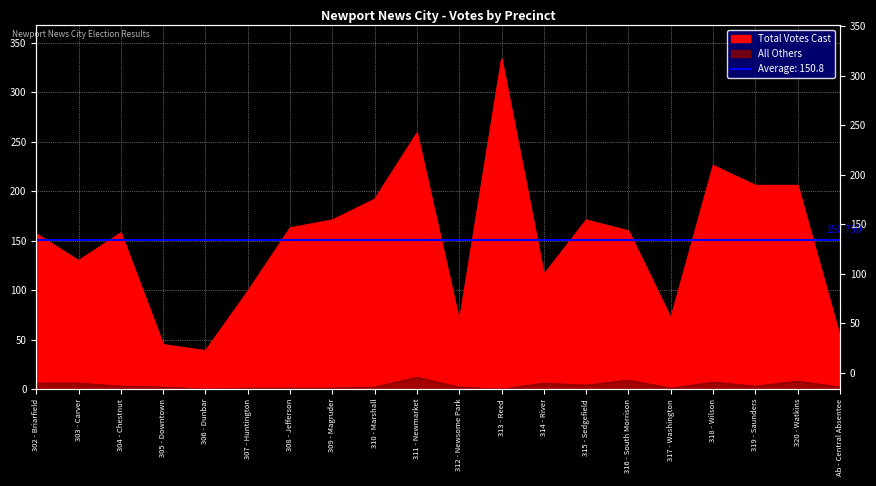

What value does the Total Votes Cast series have at 310 - Marshall, to the nearest 50?

200